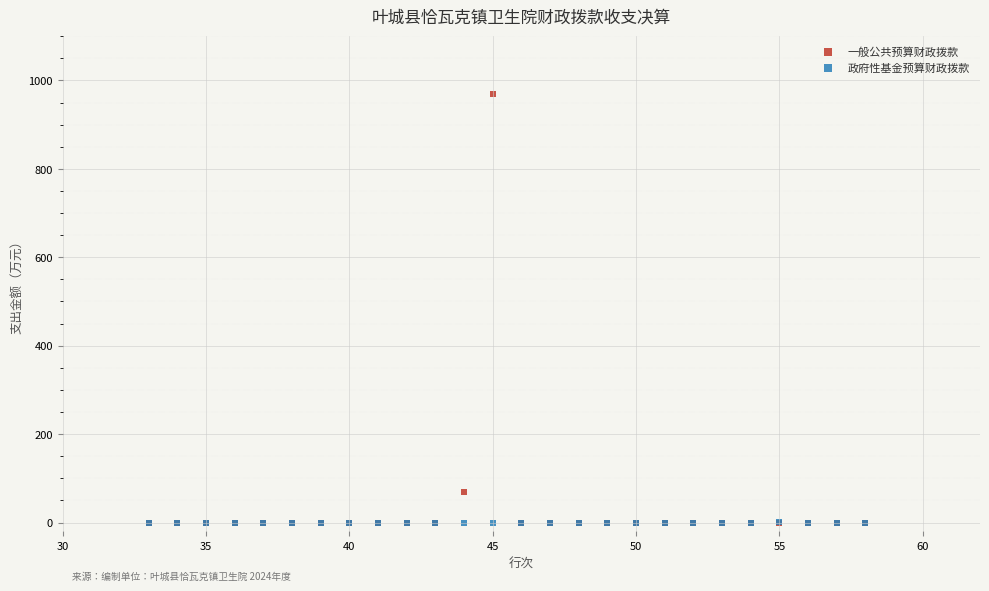

Which series reaches the maximum Y coordinate?

一般公共预算财政拨款